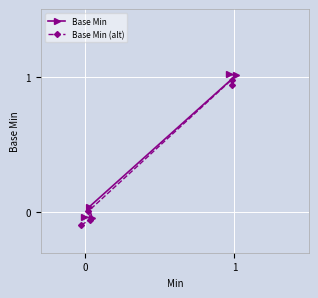

Rank the series at 1 from lowest to highest value.

Base Min (alt), Base Min